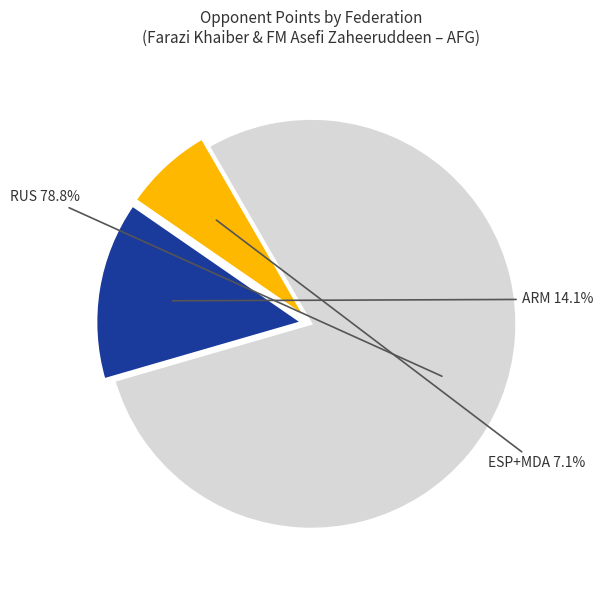

Does any single category account for the majority?

Yes